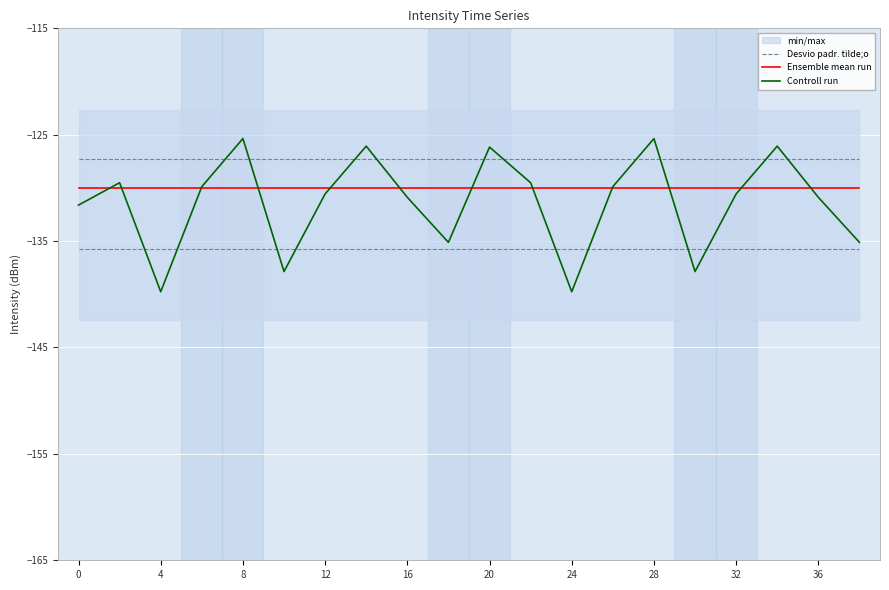

What is the average value of the Desvio padr. tilde;o series?

-127.2